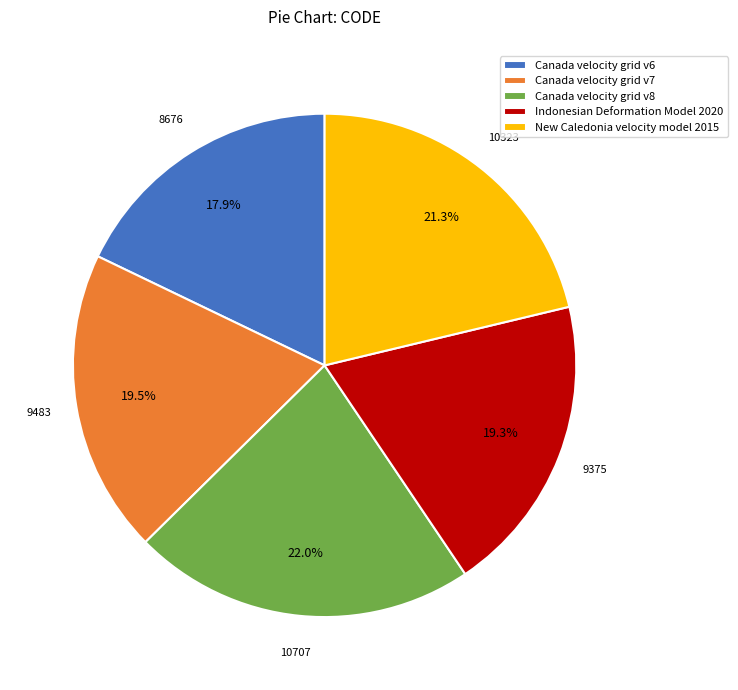

Combined, what portion of the pie is Indonesian Deformation Model 2020 and Canada velocity grid v7?

38.8%